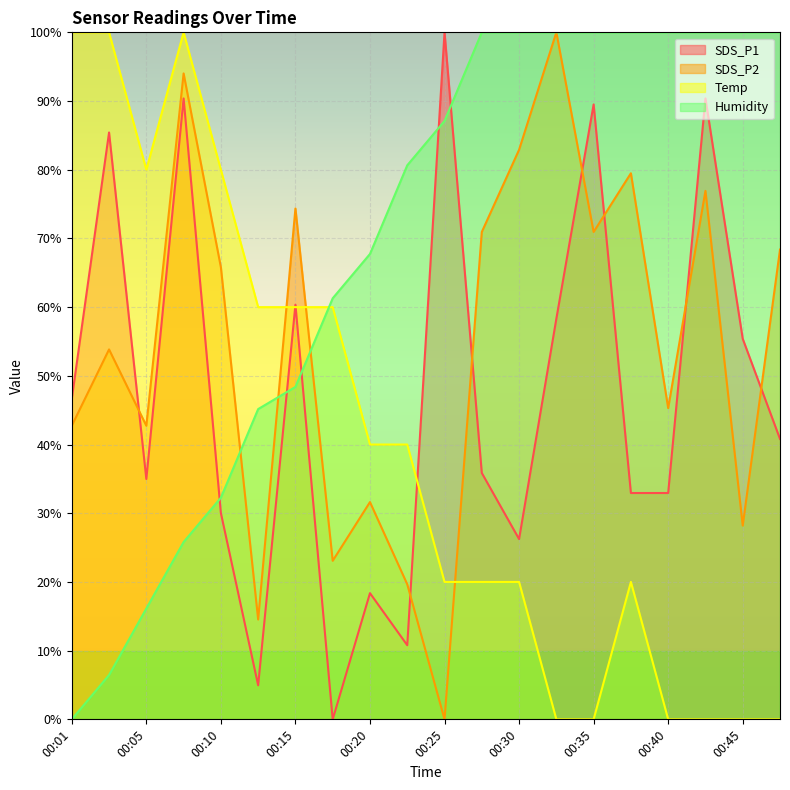

What is the approximate value of Temp at 00:01?

100.0